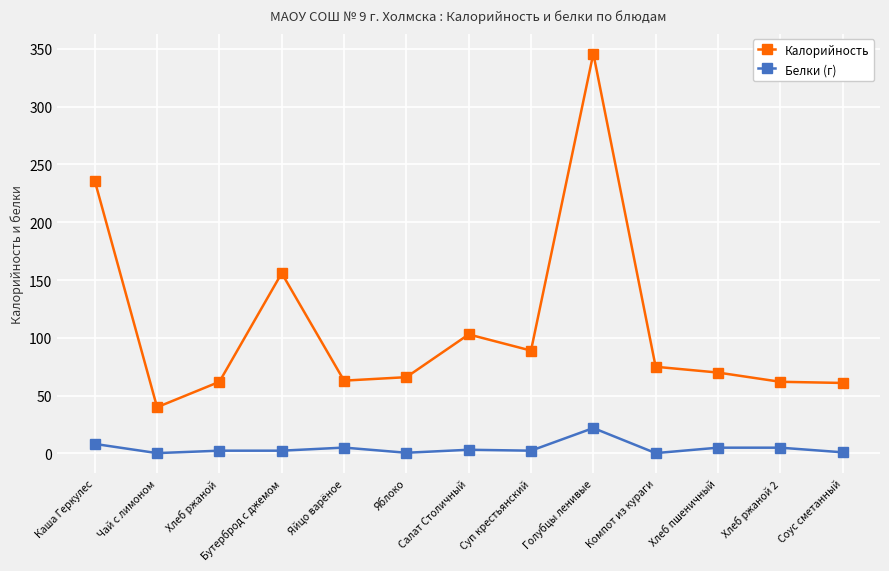

What is the difference between the Калорийность values at Соус сметанный and Бутерброд с джемом?

95.0